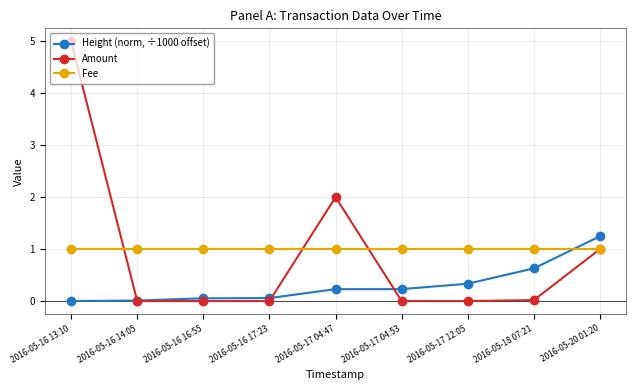

True or false: Height (norm, ÷1000 offset) and Fee cross at least once.

True